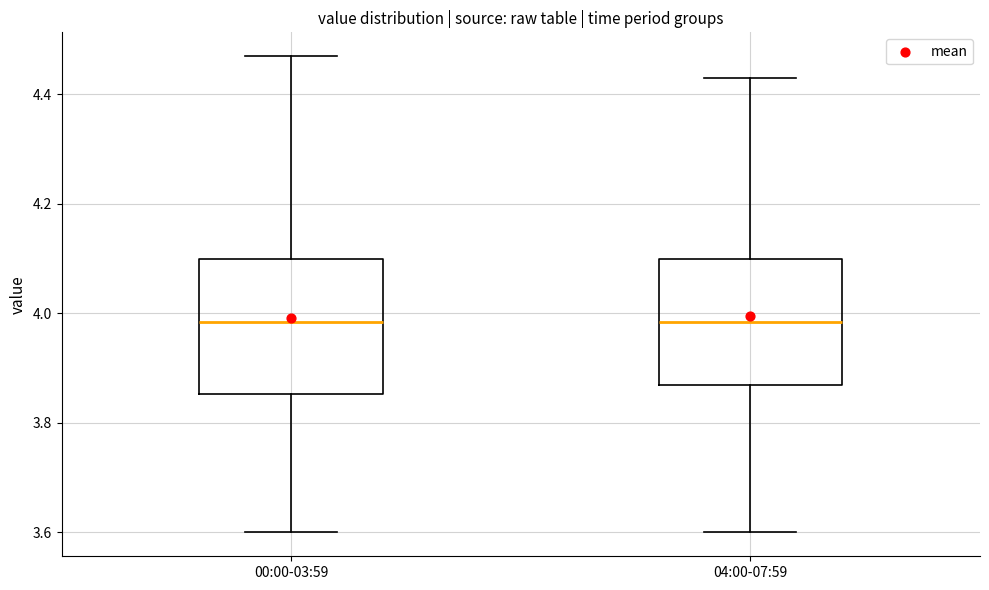

Reading left to right, transcribe this box plot: for each box, give where its median line is, the range the box spans, and where its two whiskers end, as read against the y-axis. The values are not printed on the chart, so give them approximately, as read against the axis.

00:00-03:59: median 3.98, box 3.86 to 4.10, whiskers 3.60 to 4.48
04:00-07:59: median 3.98, box 3.88 to 4.10, whiskers 3.60 to 4.44